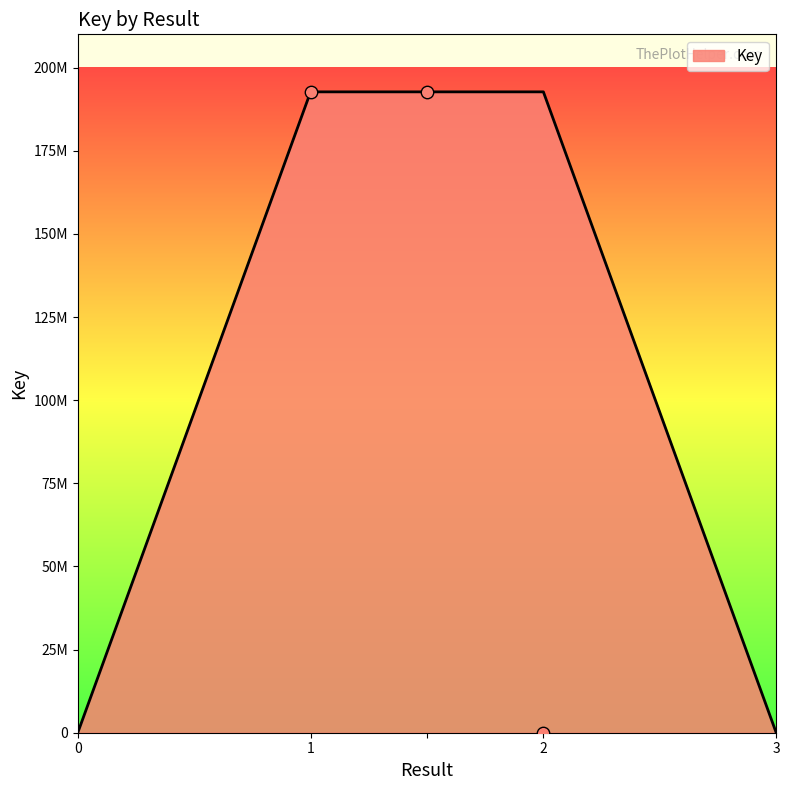

What is the change in value from 1 to 2?

-192697723